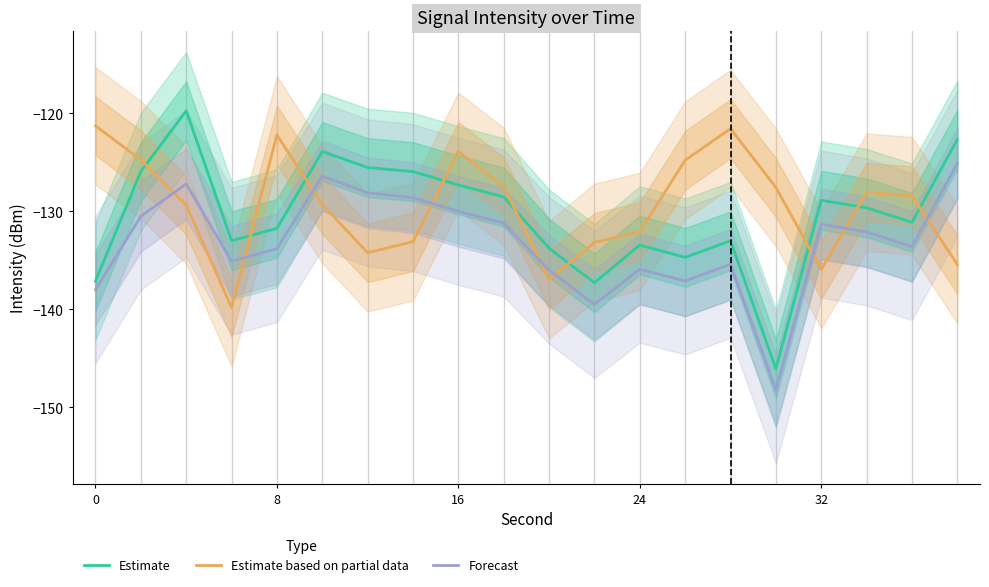

What is the highest value of the Estimate based on partial data series?

-121.3